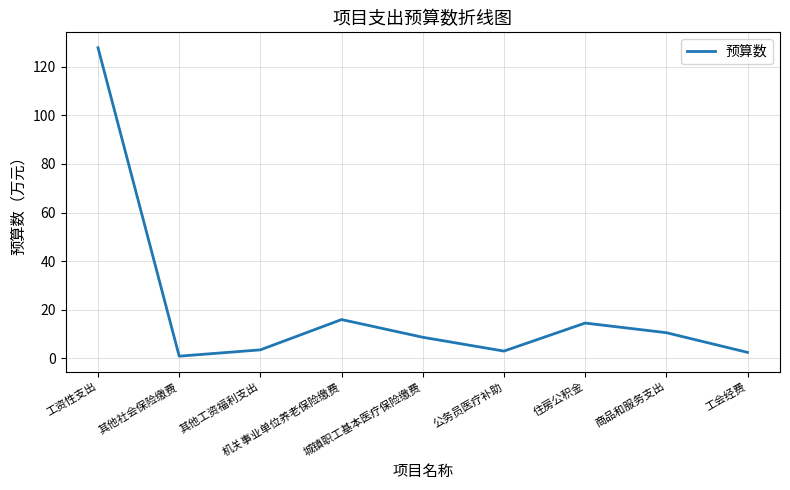

What is the sum of the values at 住房公积金 and 公务员医疗补助?

17.5